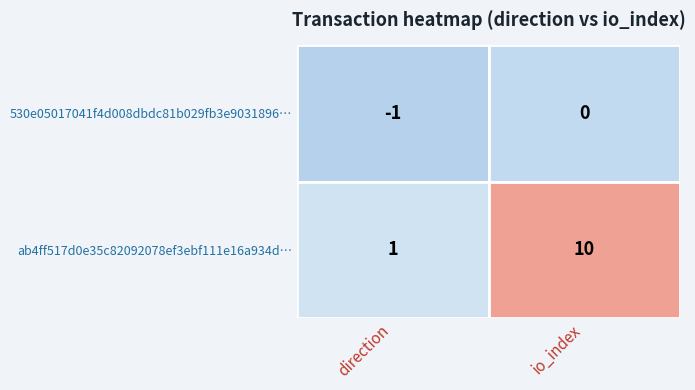

What is the sum of all ab4ff517d0e35c82092078ef3ebf111e16a934d… values?

11